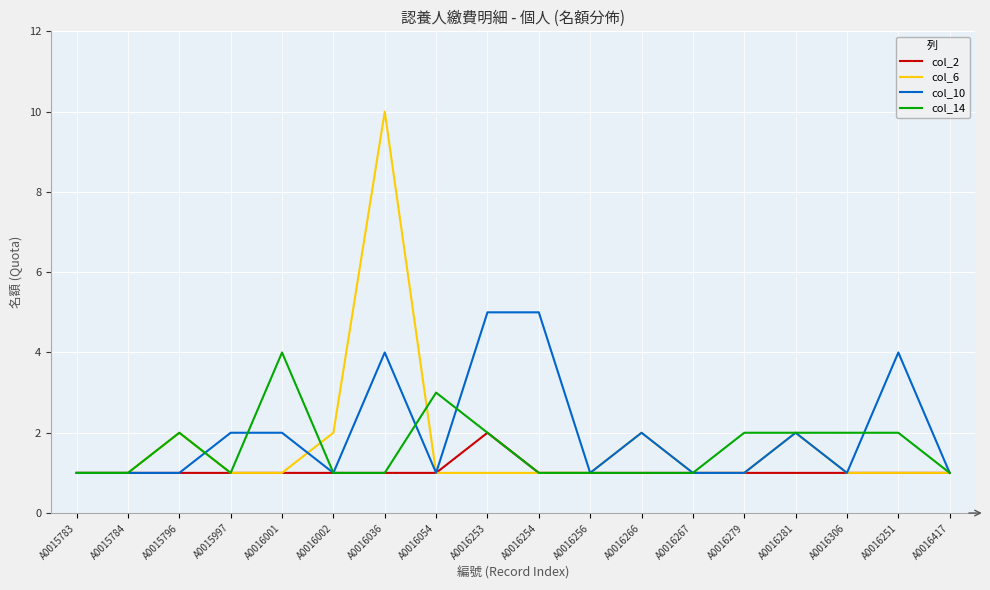

What is the average value of the col_6 series?

2